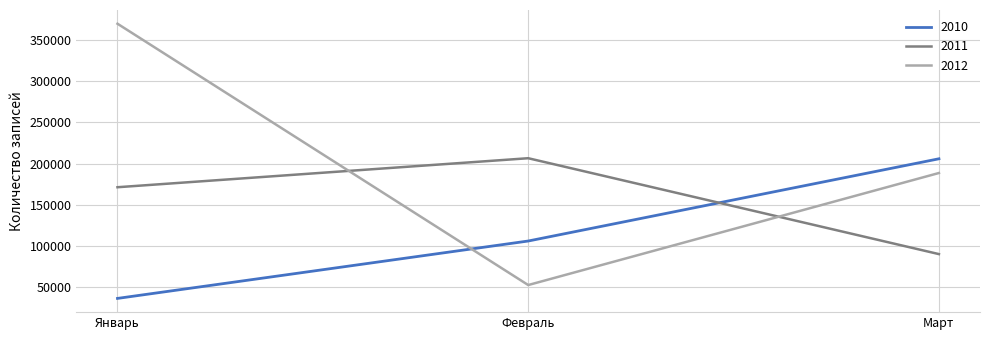

Rank the series by their average value, from highest to lowest.

2012, 2011, 2010